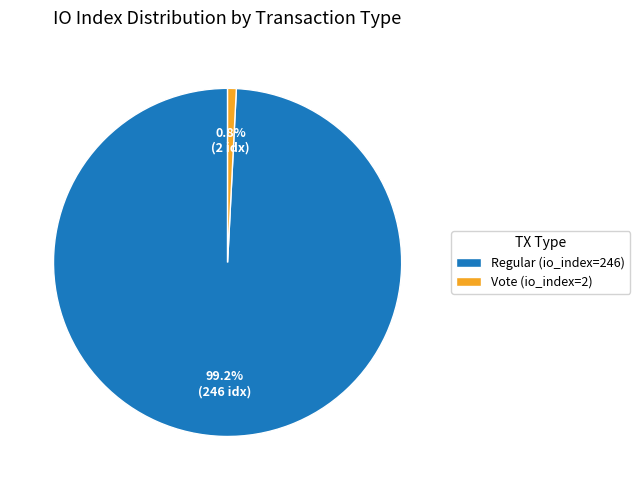

To the nearest percent, what percentage of the pie is Regular (io_index=246)?

99%